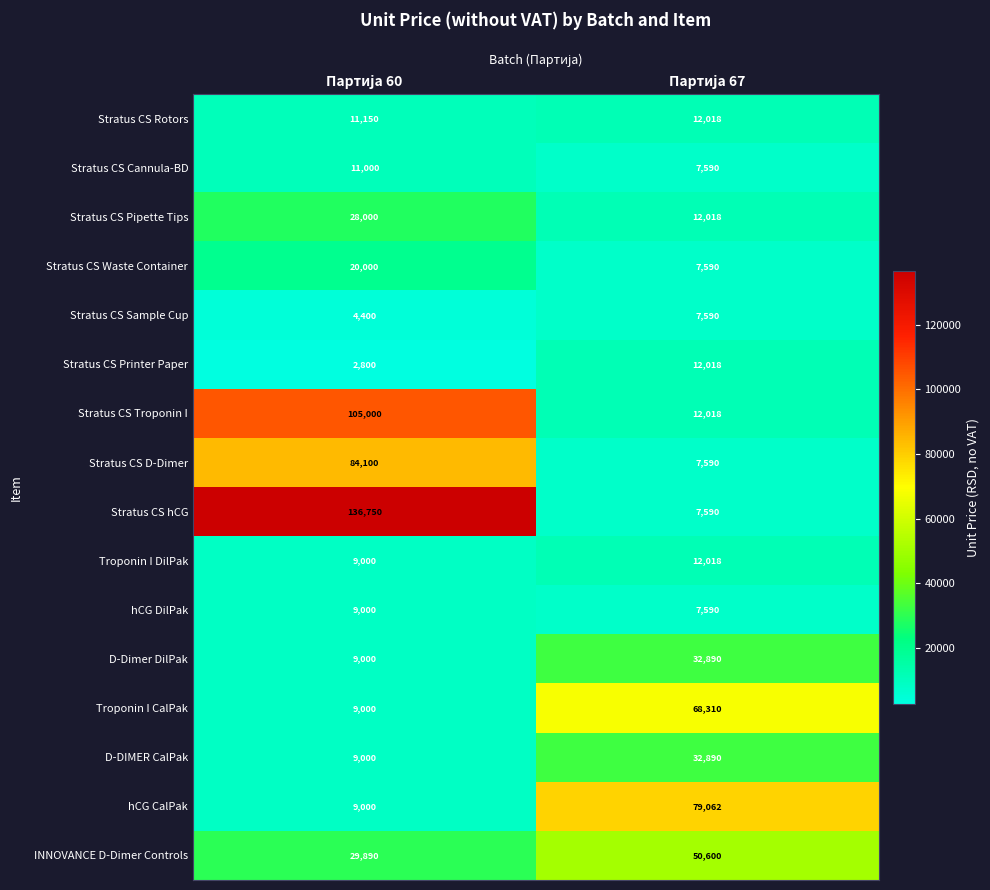

What is the difference between the maximum and minimum values in the Stratus CS D-Dimer series?

76510